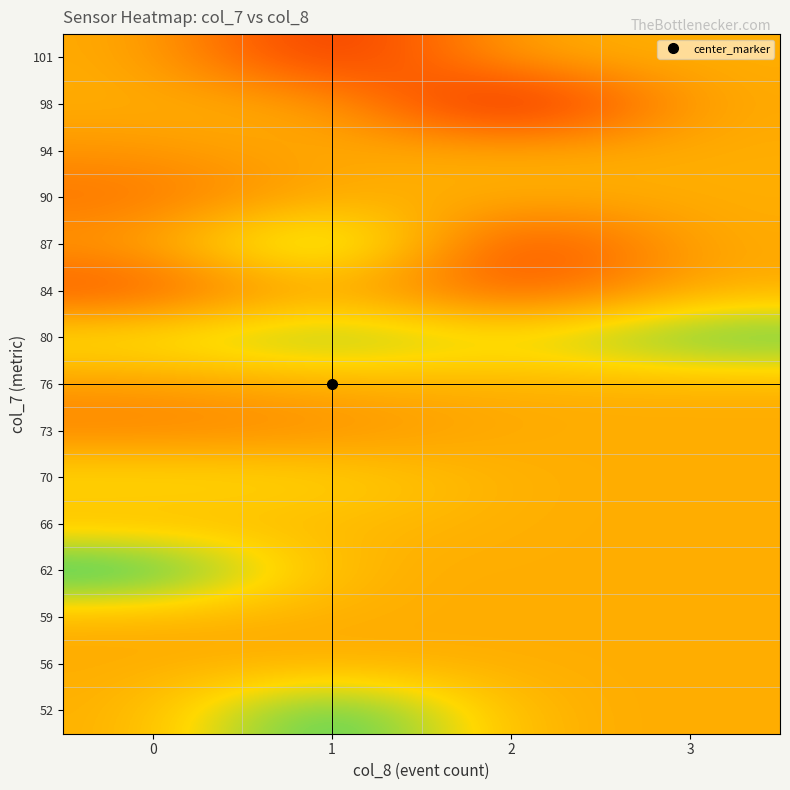

Reading left to right, what are all the values shown in this chart?

52: 0=0.5	1=1.0	2=0.5	3=0.5
56: 0=0.5	1=0.5	2=0.5	3=0.5
59: 0=0.5	1=0.5	2=0.5	3=0.5
62: 0=1.0	1=0.5	2=0.5	3=0.5
66: 0=0.6	1=0.6	2=0.5	3=0.5
70: 0=0.7	1=0.7	2=0.5	3=0.5
73: 0=0.4	1=0.4	2=0.5	3=0.5
76: 0=0.5	1=0.5	2=0.5	3=0.5
80: 0=0.7	1=0.8	2=0.7	3=0.9
84: 0=0.3	1=0.6	2=0.2	3=0.5
87: 0=0.5	1=0.9	2=0.2	3=0.5
90: 0=0.4	1=0.5	2=0.5	3=0.5
94: 0=0.5	1=0.5	2=0.5	3=0.5
98: 0=0.5	1=0.5	2=0.0	3=0.5
101: 0=0.5	1=0.1	2=0.5	3=0.5